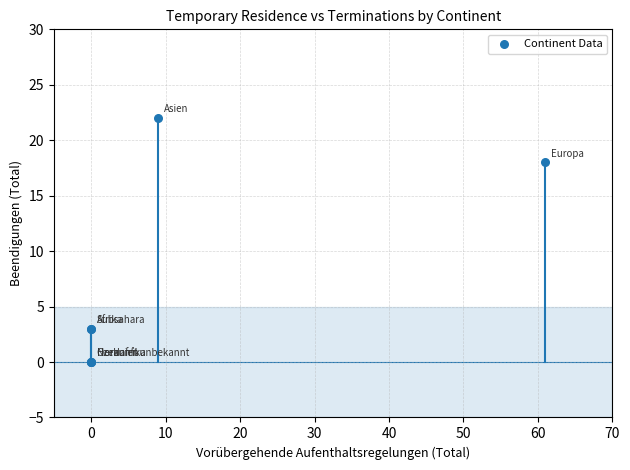

What Y value in the scatter plot is closest to 11?

18